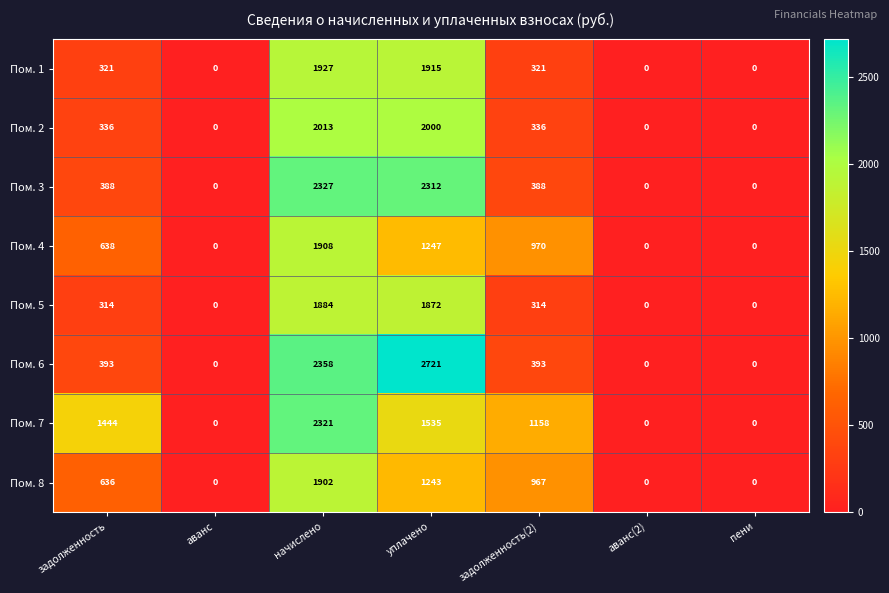

The value of Пом. 1 at аванс(2) is 0. True or false?

True